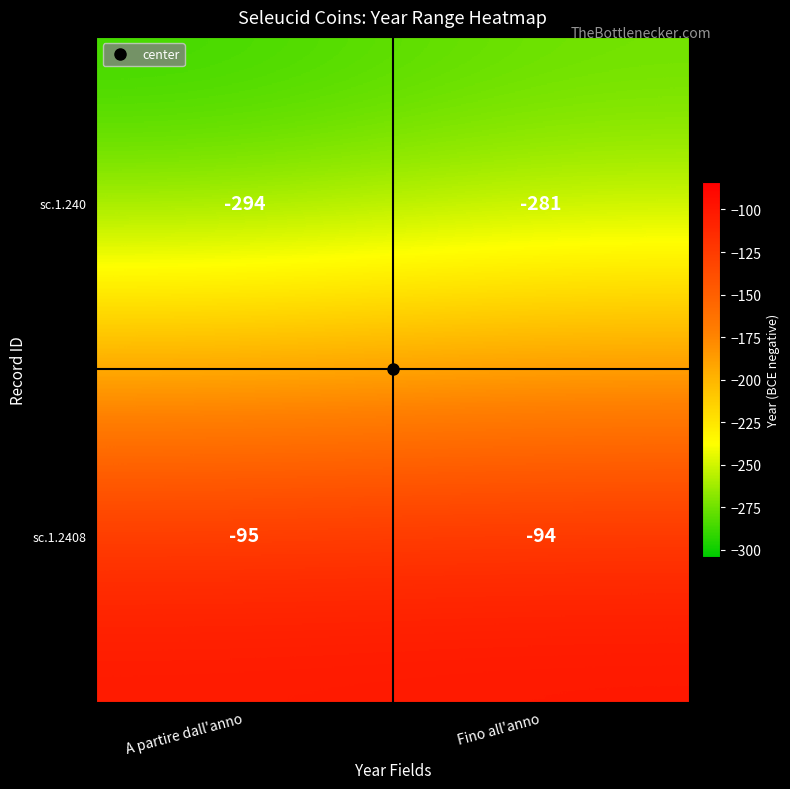

Which label corresponds to the smallest value in the chart?

A partire dall'anno